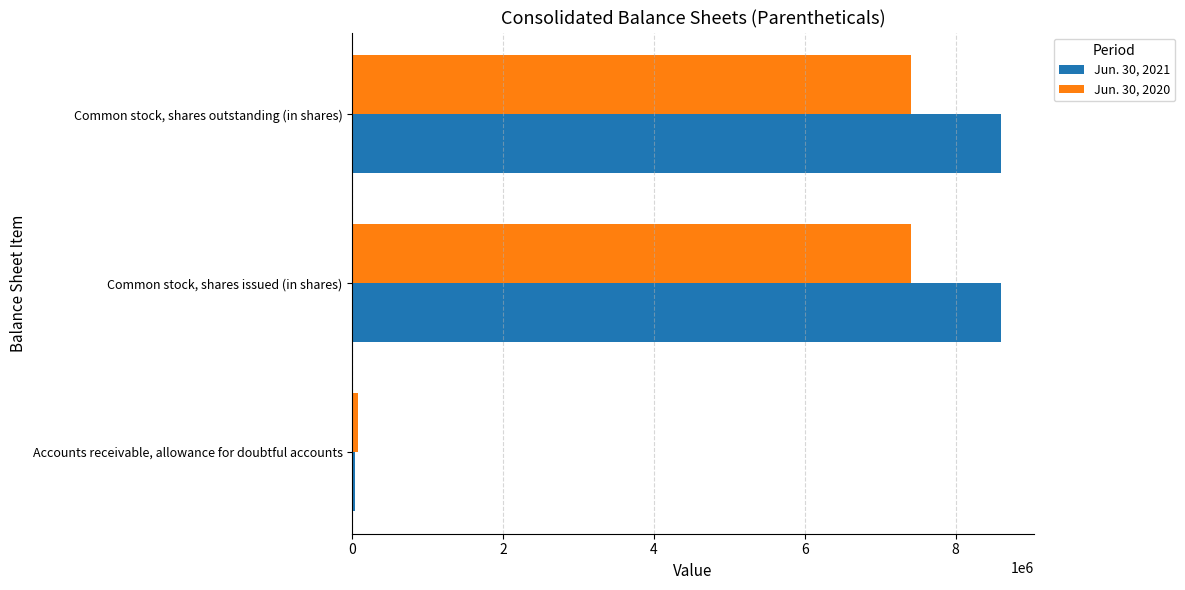

At how many categories does at least one series exceed 2733632?

2